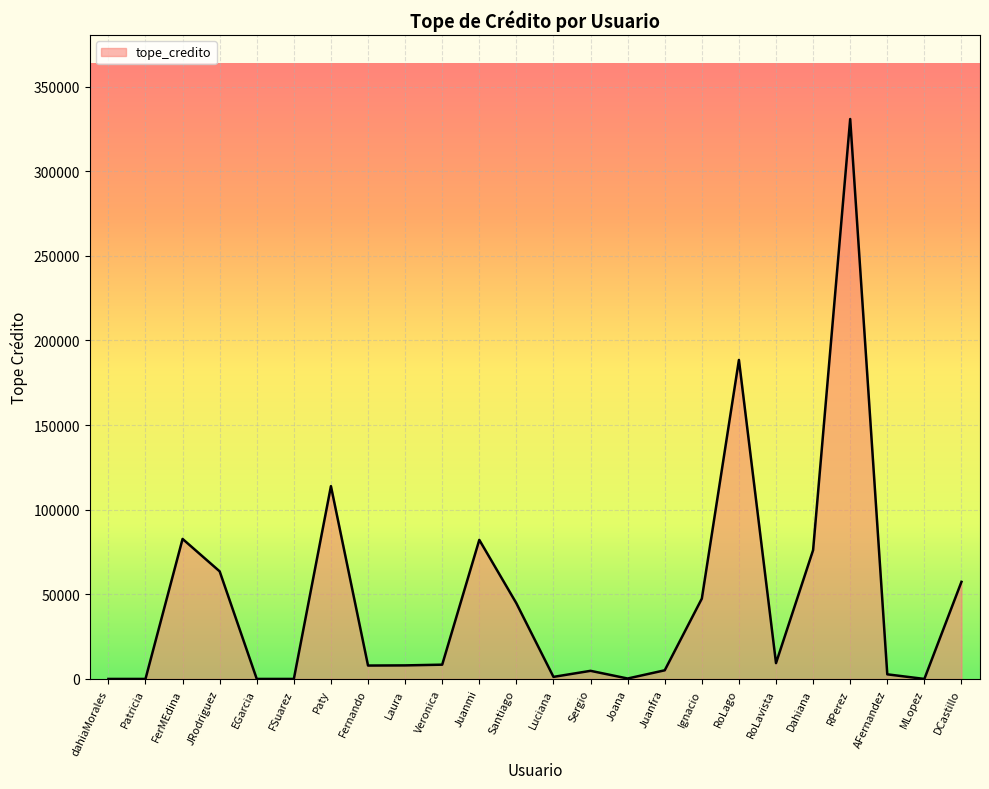

Where is the first local maximum?

FerMEdina